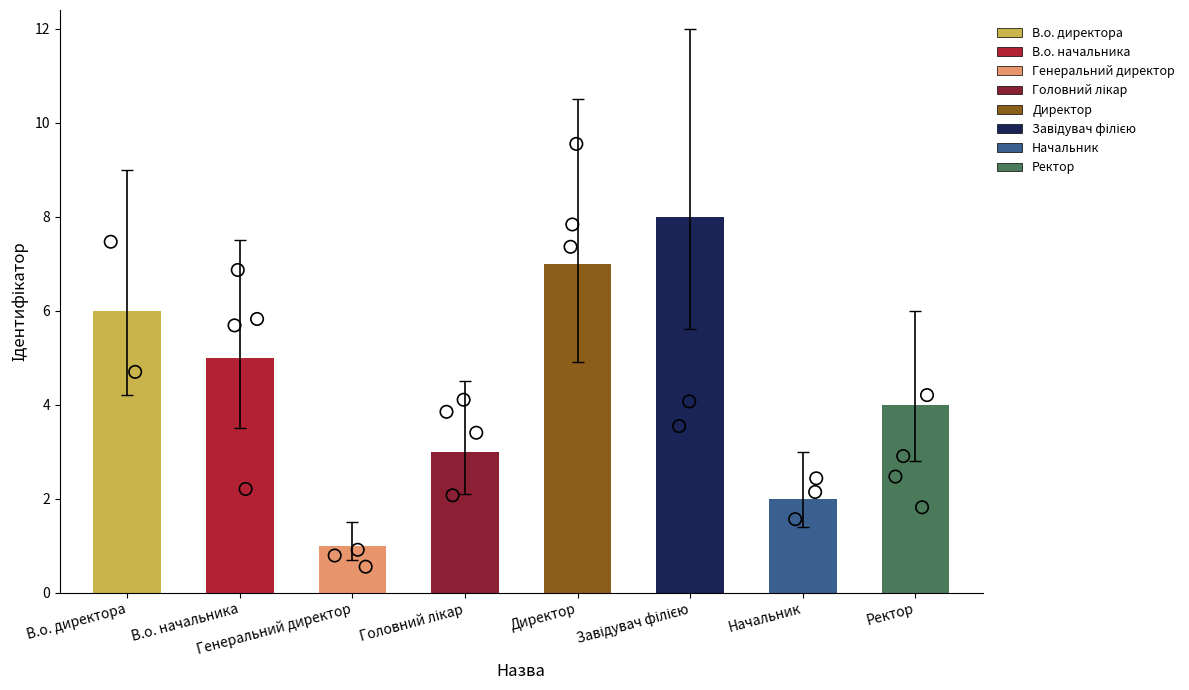

Approximately how many times larger is the value at В.о. начальника compared to В.о. директора?

0.8